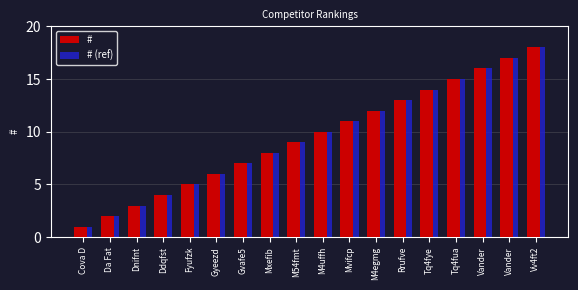

At which category is the sum across all series the highest?

Vv4ft2